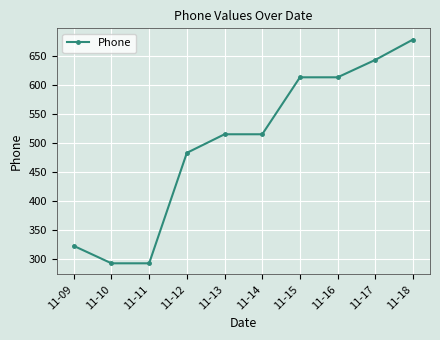

What is the difference between the maximum and minimum values?

385